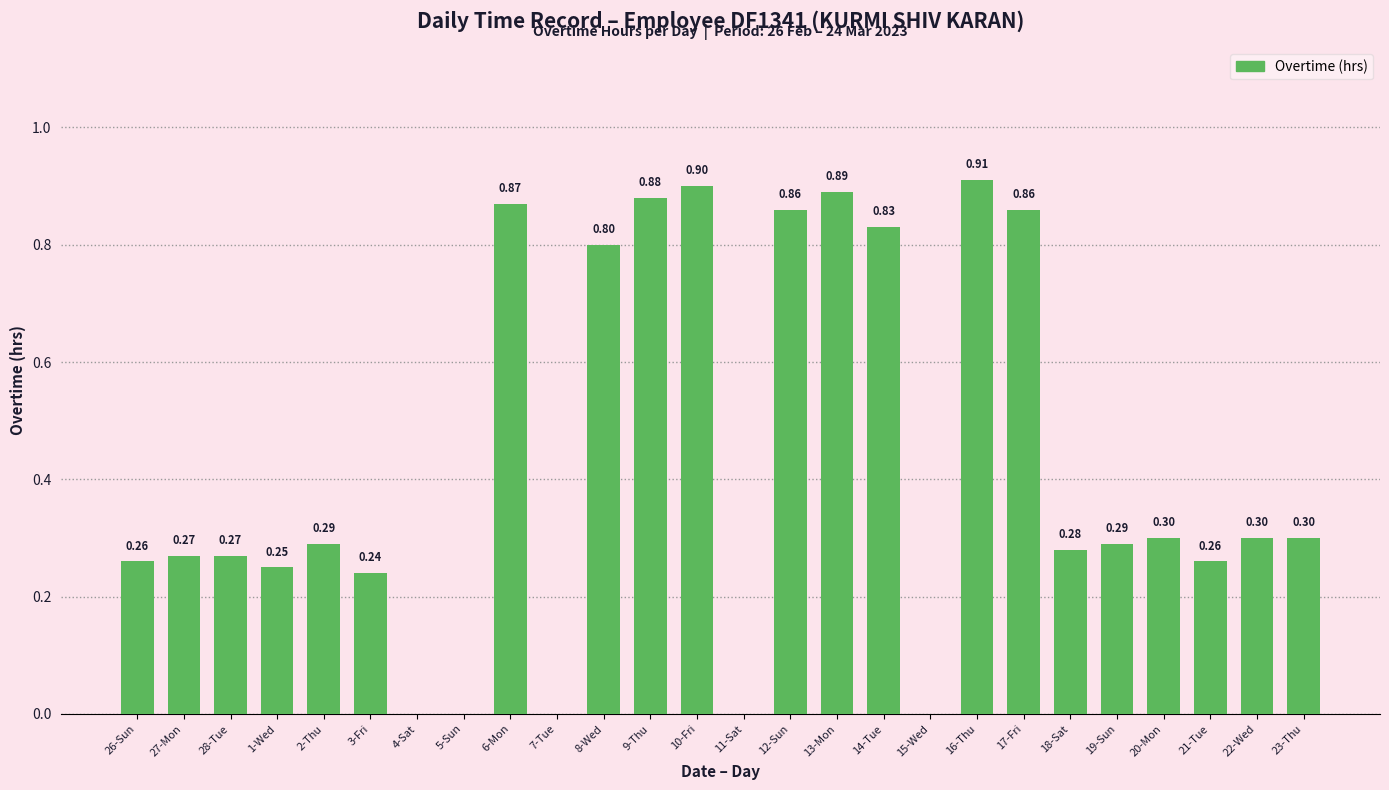

Which has a higher value, 13-Mon or 16-Thu?

16-Thu